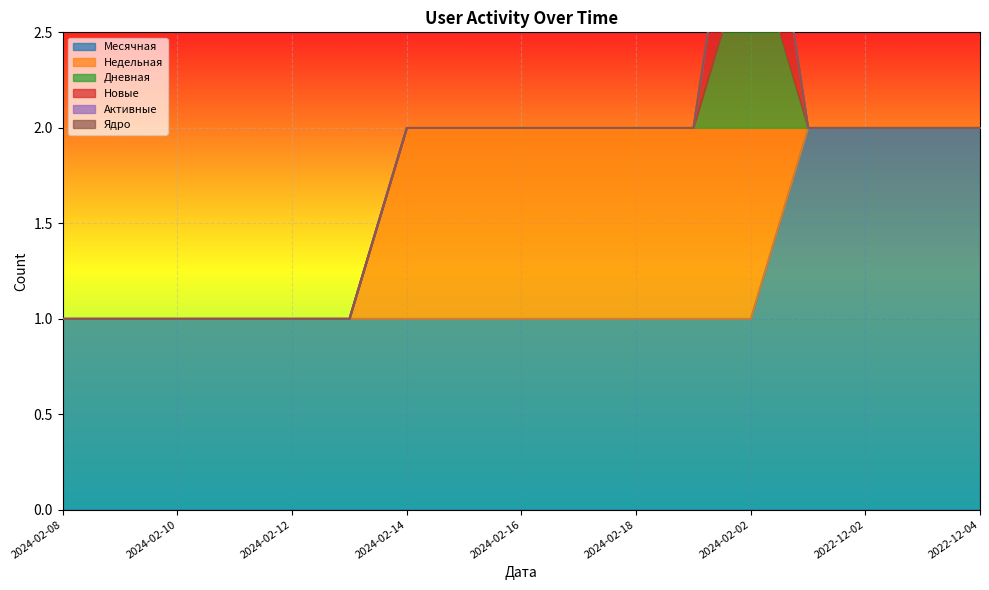

Where is Месячная nearest to the value 1?

2024-02-08